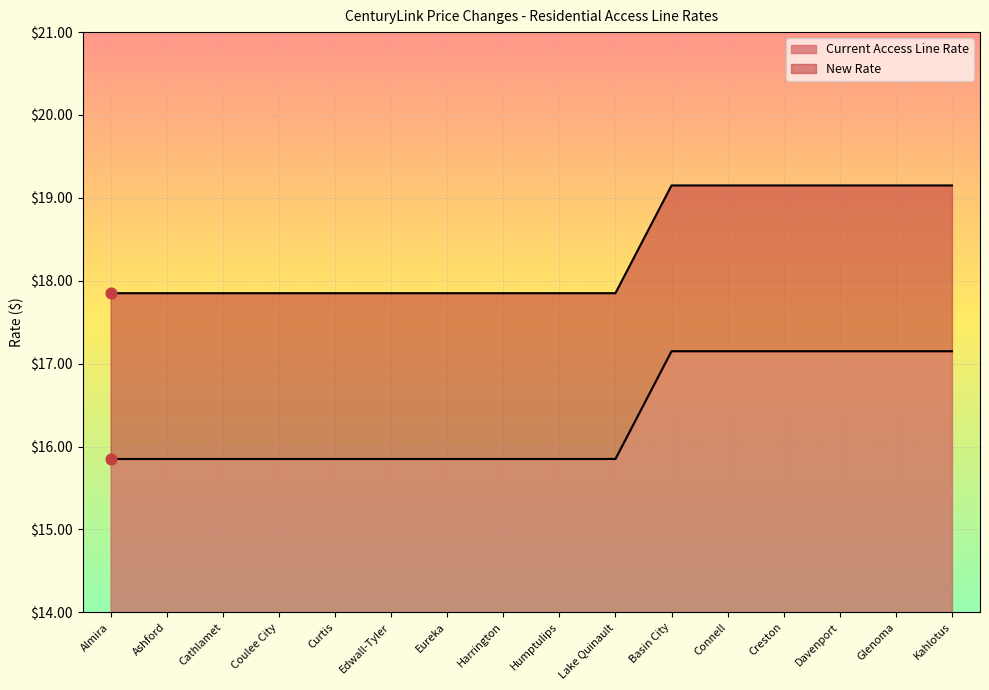

At which category is the sum across all series the highest?

Basin City